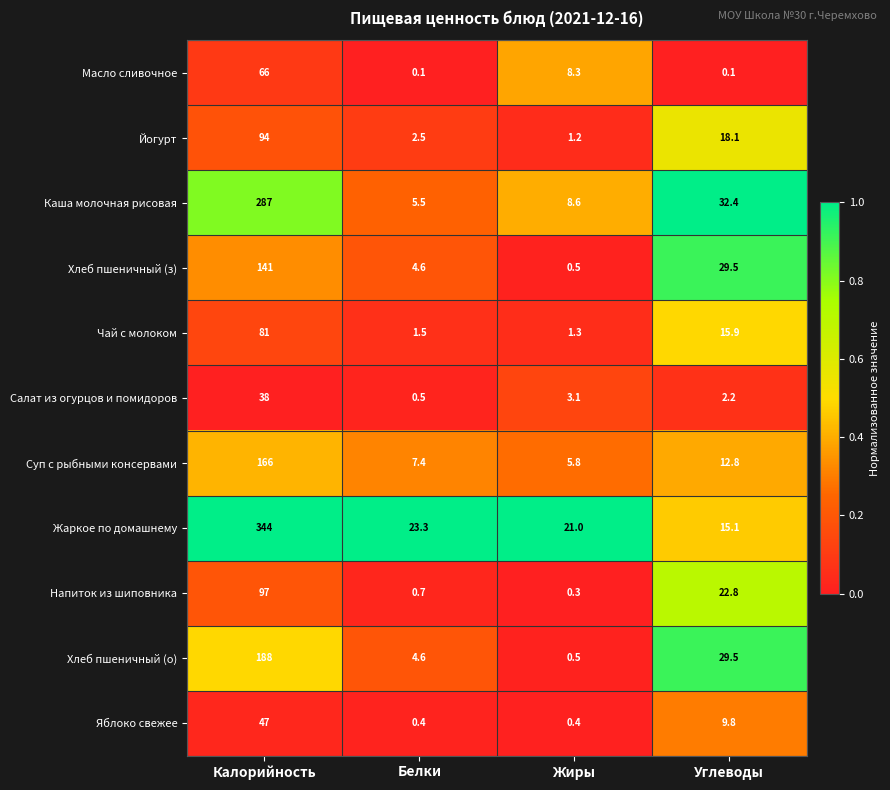

Count the number of categories in the chart.

4